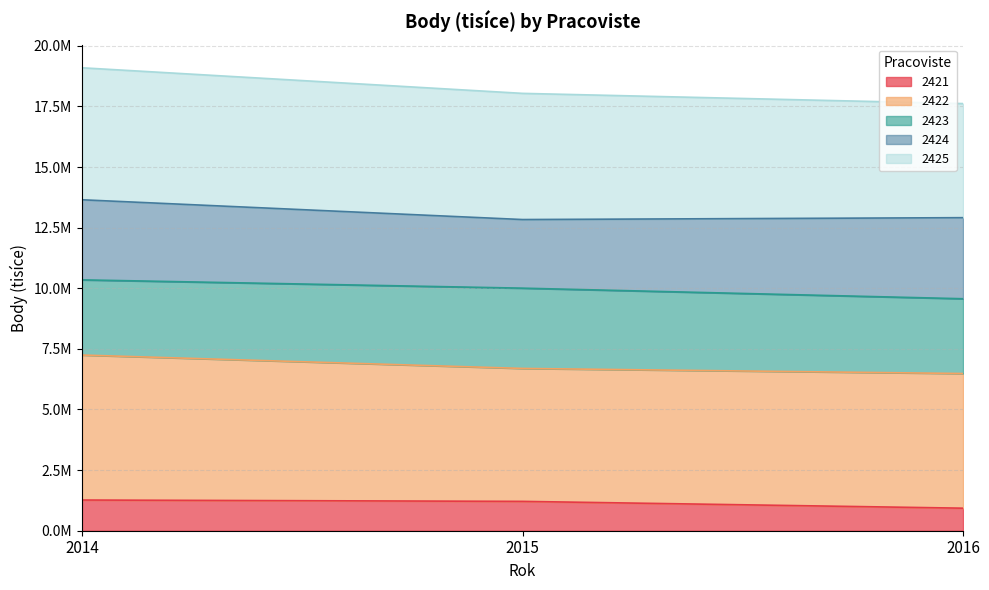

What is the difference between the maximum and second lowest values in the 2425 series?

342402.2